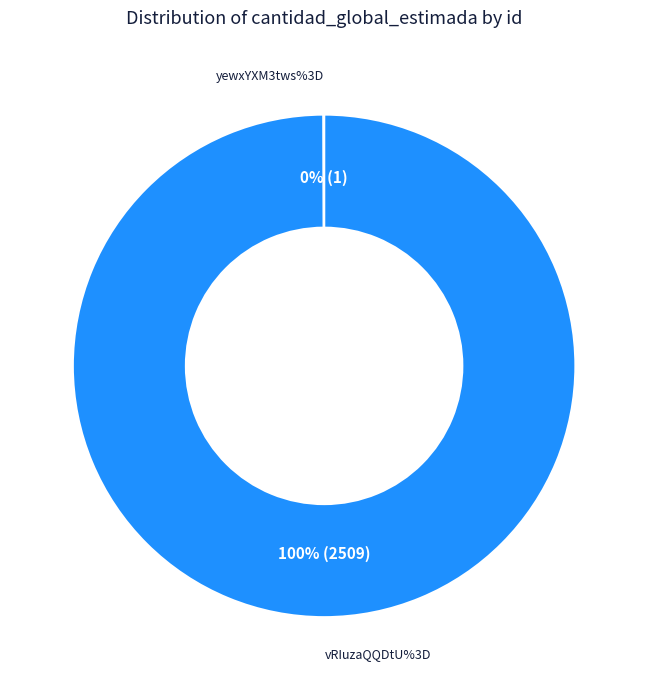

To the nearest percent, what is the average slice percentage?

50%